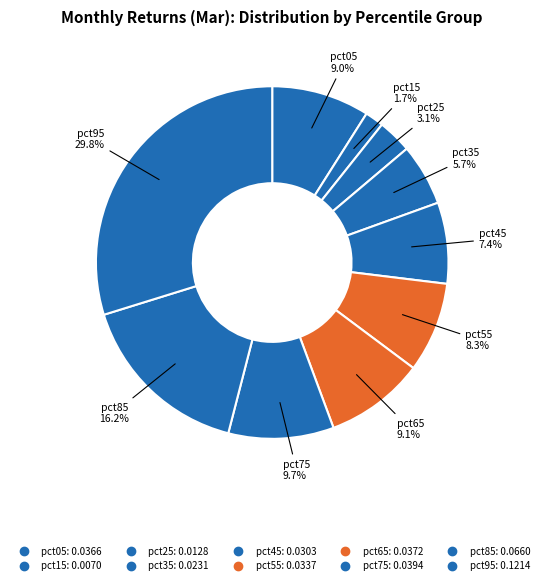

True or false: pct65 accounts for 9% of the total.

True